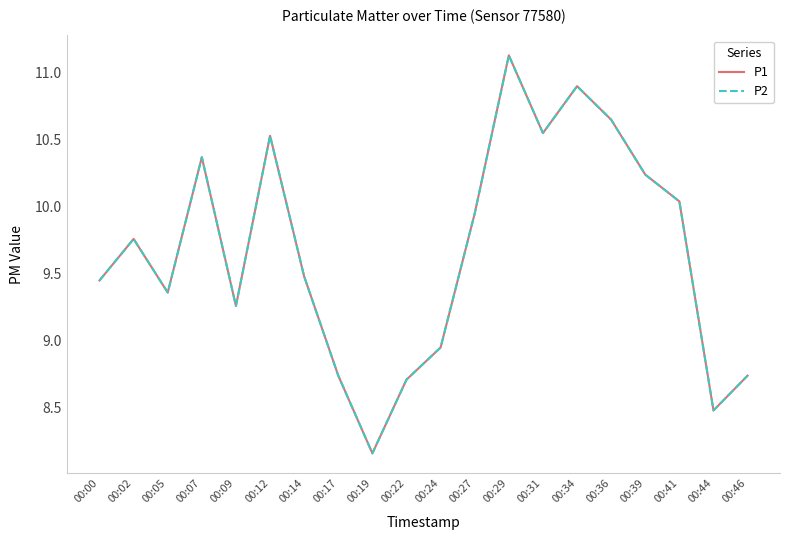

Does the chart have visible grid lines?

No